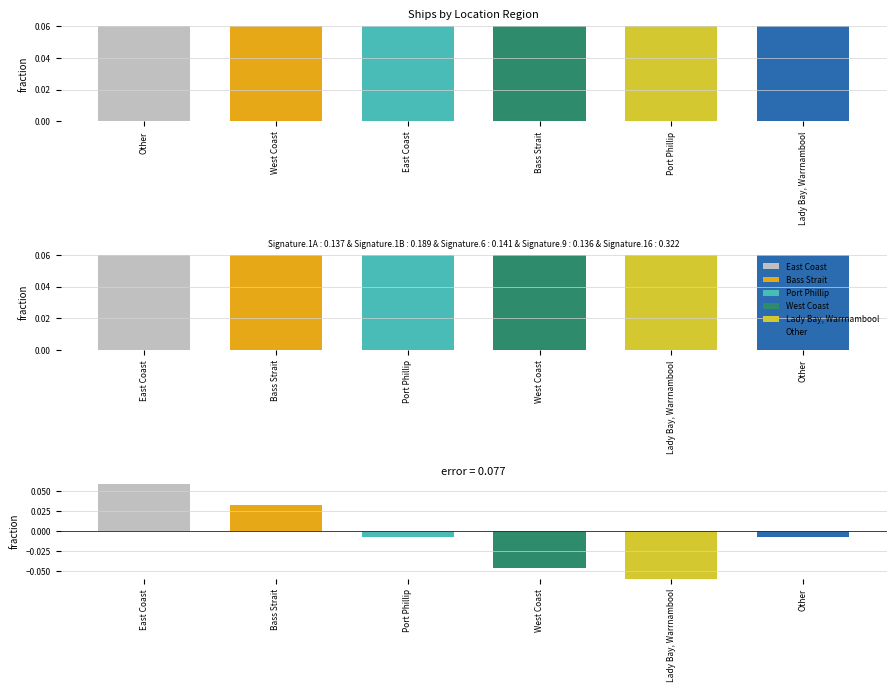

Is it true that the value at Lady Bay, Warrnambool is 0.1?

True